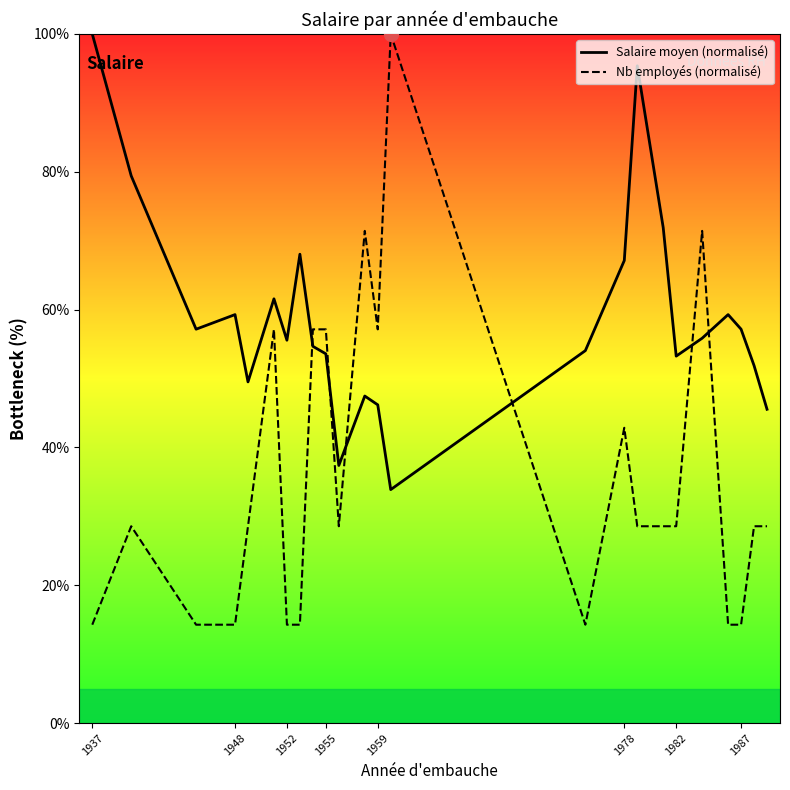

Which series has the largest total across all categories?

Salaire moyen (normalisé)